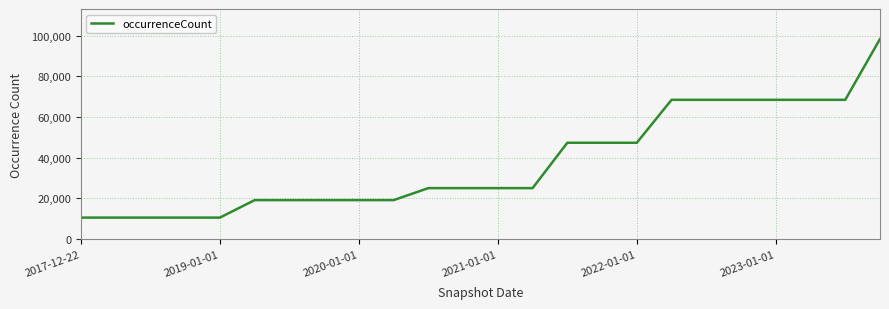

What is the minimum value shown in the chart?

10508